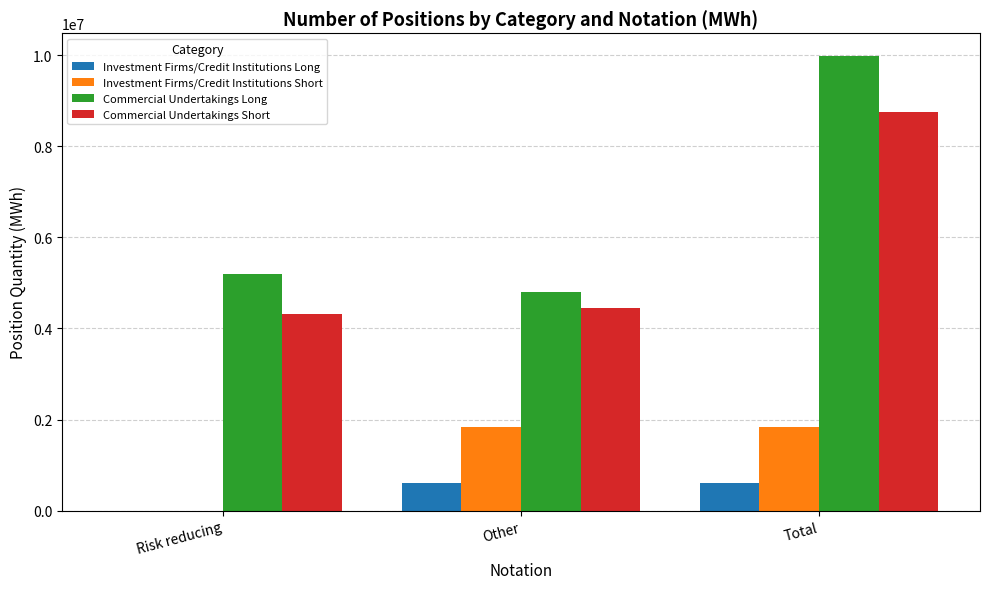

What is the sum of the Commercial Undertakings Long values at Risk reducing and Other?

9980616